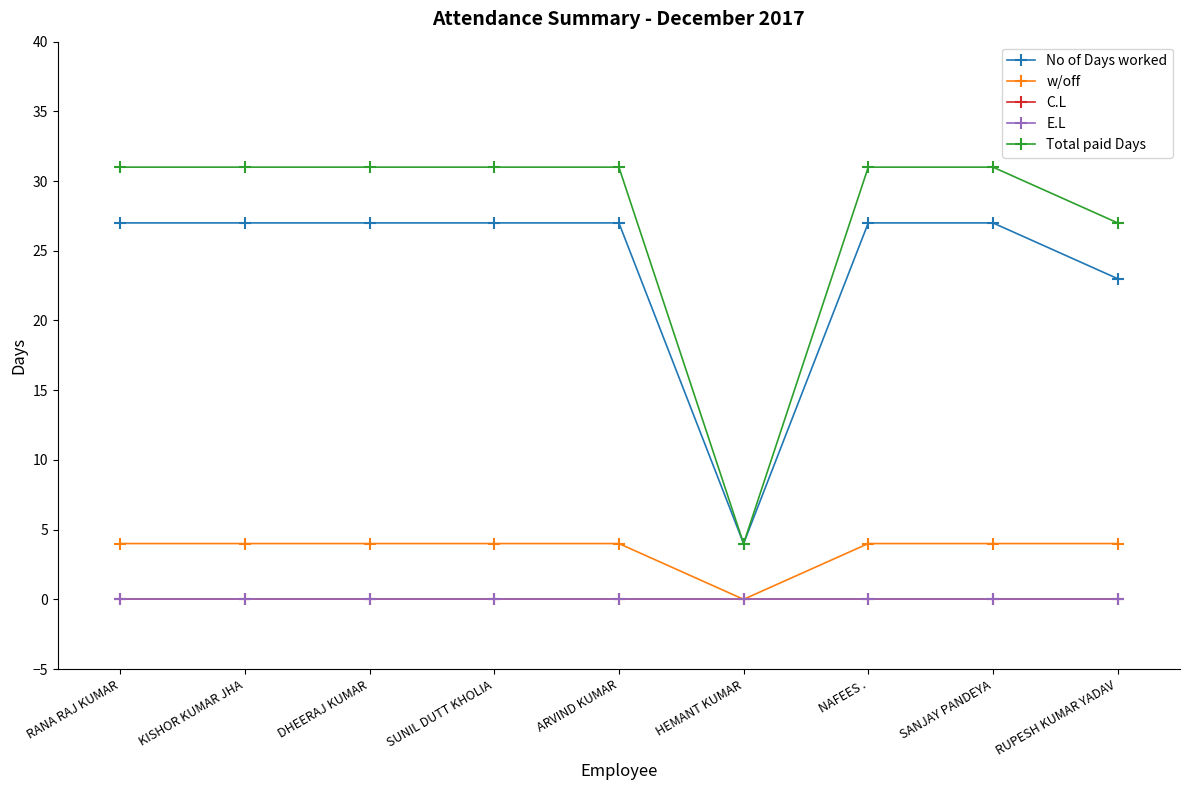

What is the total value across all series at DHEERAJ KUMAR?

62